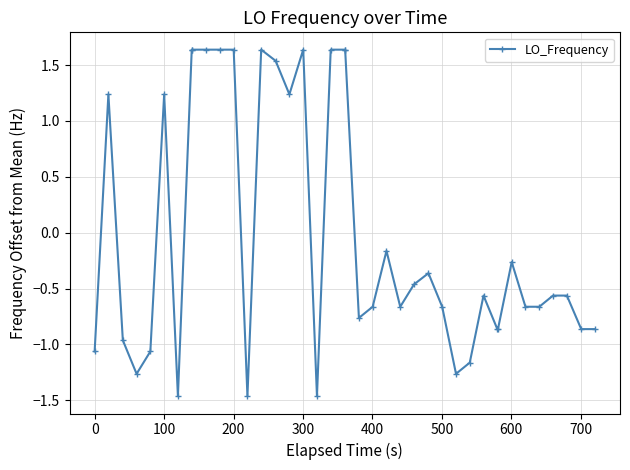

Is this an area chart (filled region under the line)?

No